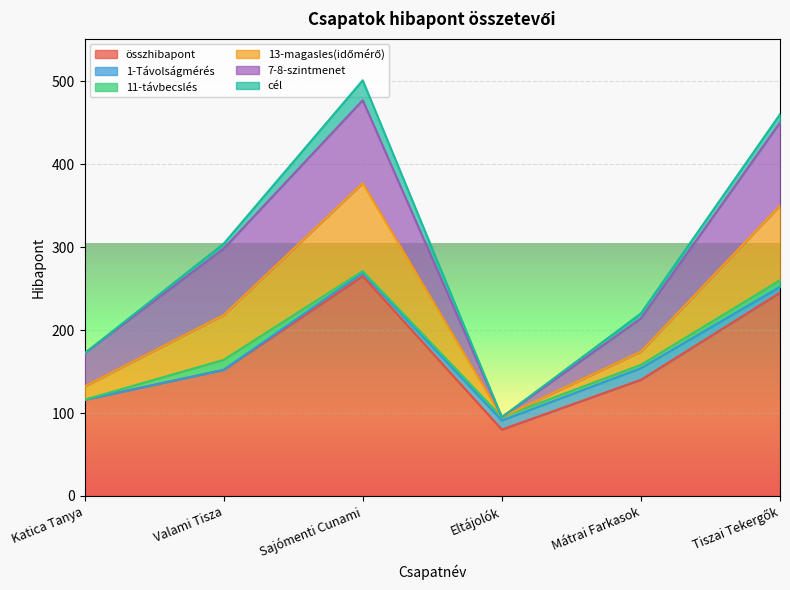

Is it true that összhibapont equals 152 at Valami Tisza?

True